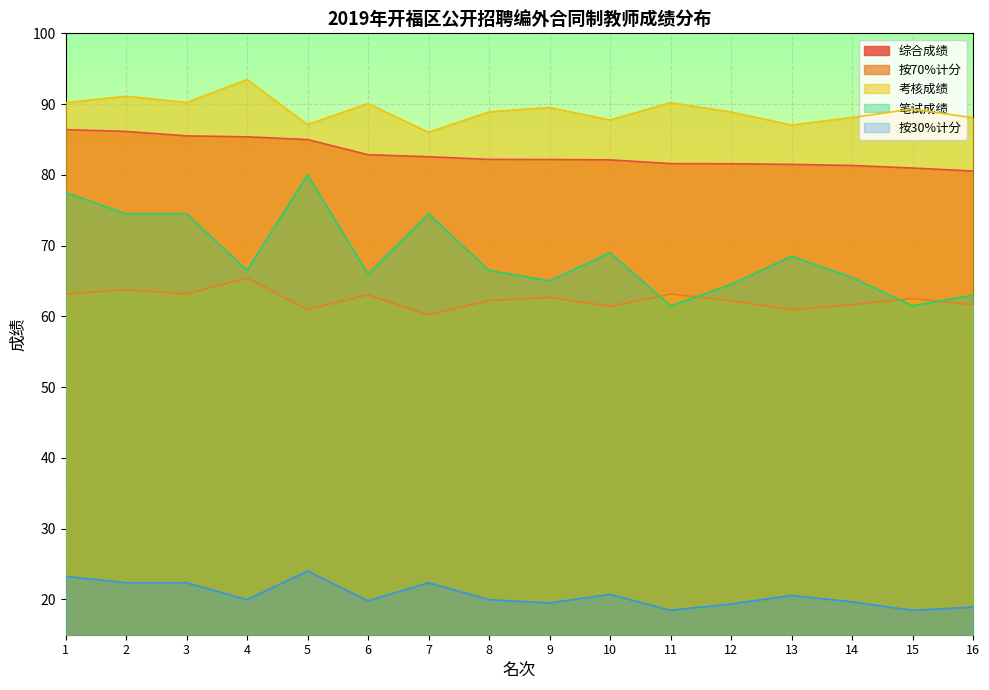

Which series has the largest total across all categories?

考核成绩